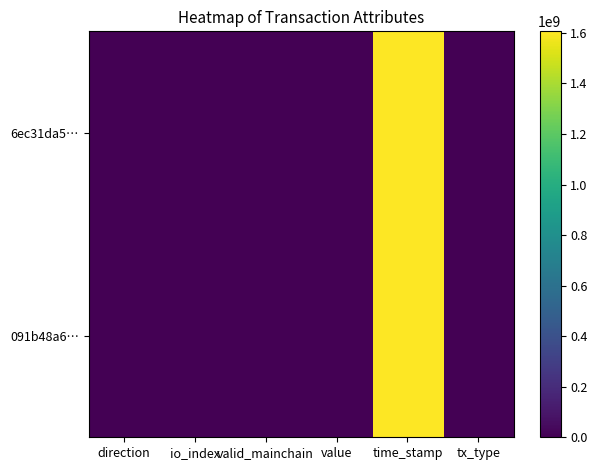

At how many categories does at least one series exceed 119601834?

1